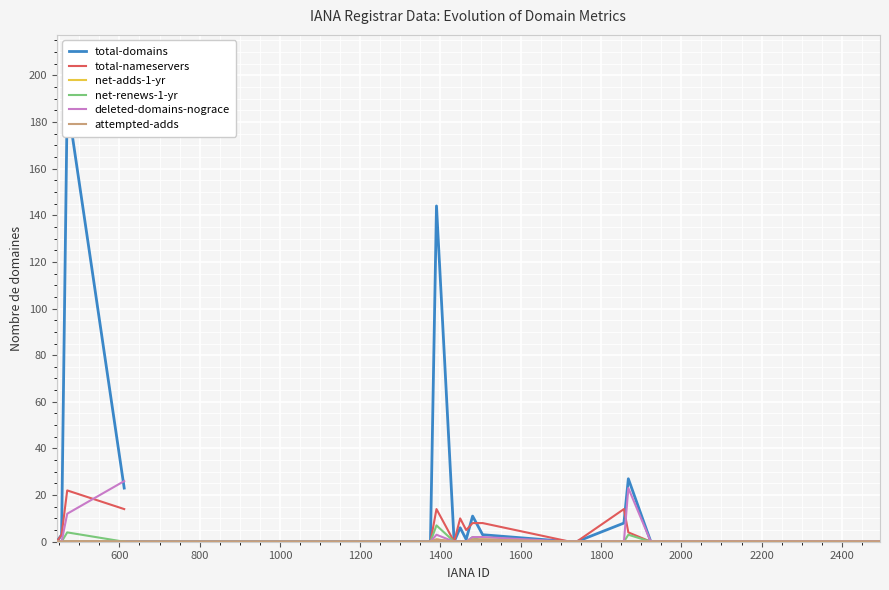

True or false: net-renews-1-yr and deleted-domains-nograce intersect in this chart.

False